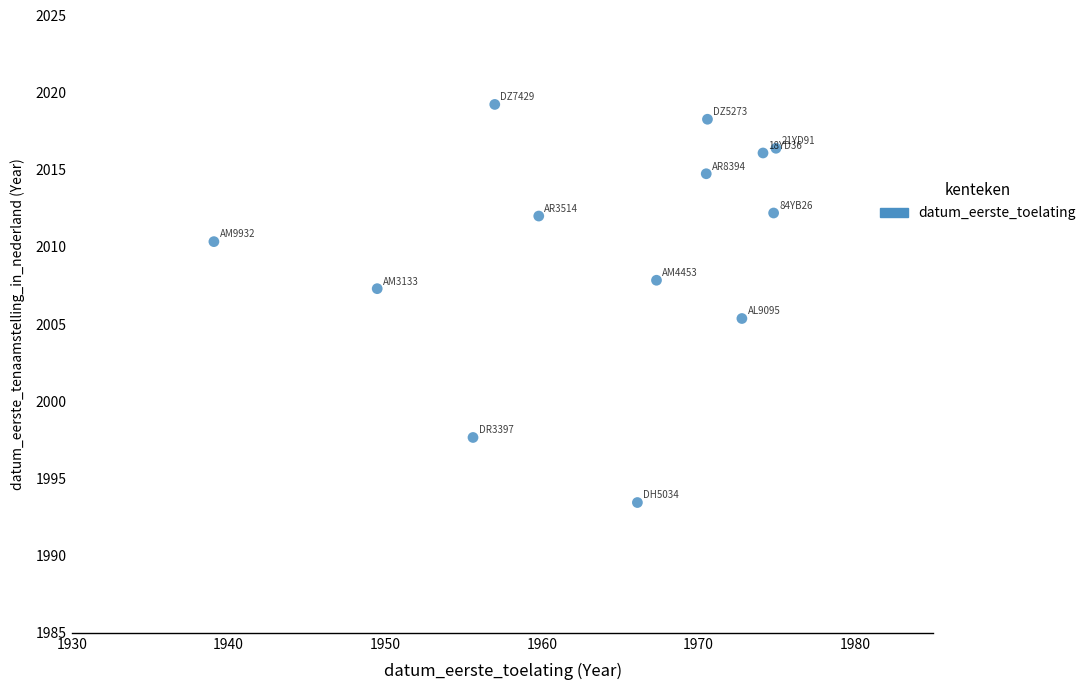

What Y value in the scatter plot is closest to 2006?

2005.4